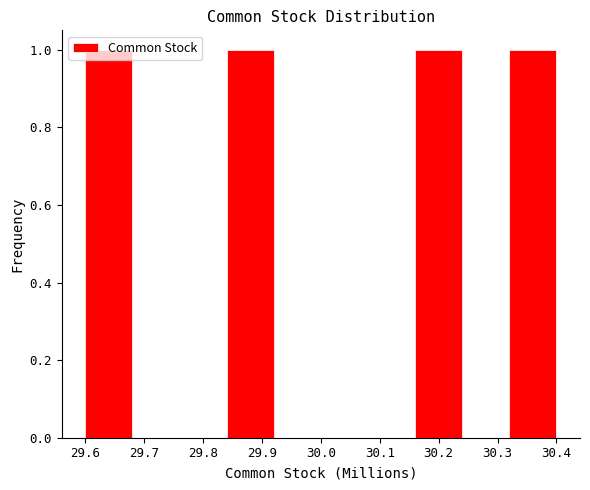

What is the height of the bar covering 29.60 to 29.68 on the x-axis? The values are not printed on the chart, so give them approximately, as read against the axis.

1